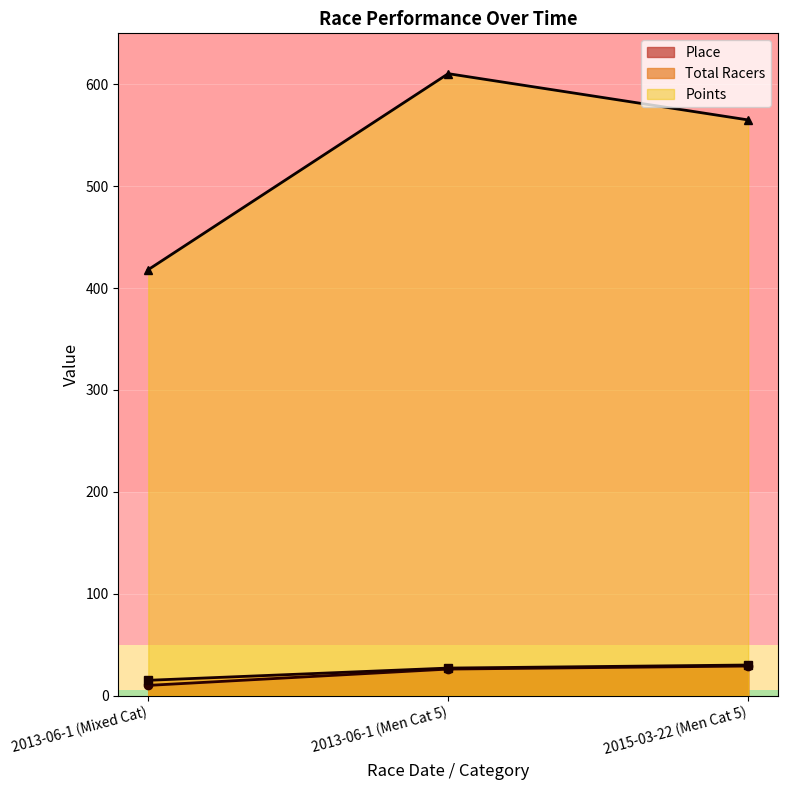

Reading left to right, what are all the values shown in this chart?

Place: 10.0	26.0	29.0
Total Racers: 15.0	27.0	30.0
Points: 418.1	610.4	565.0